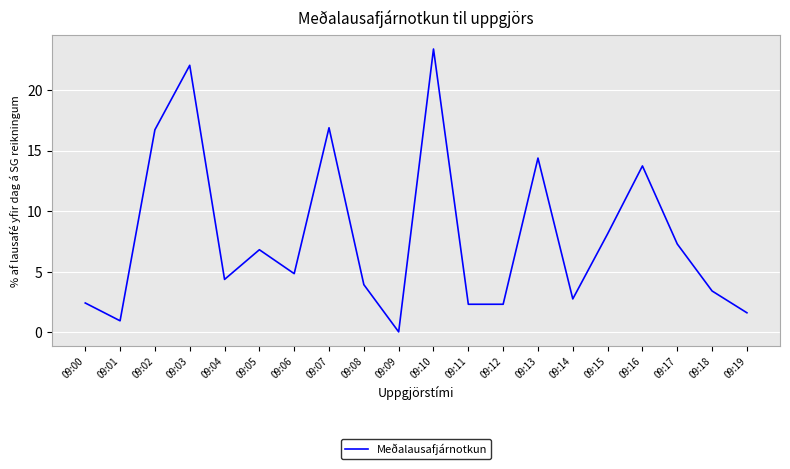

The value at 09:17 is 2.0. True or false?

False